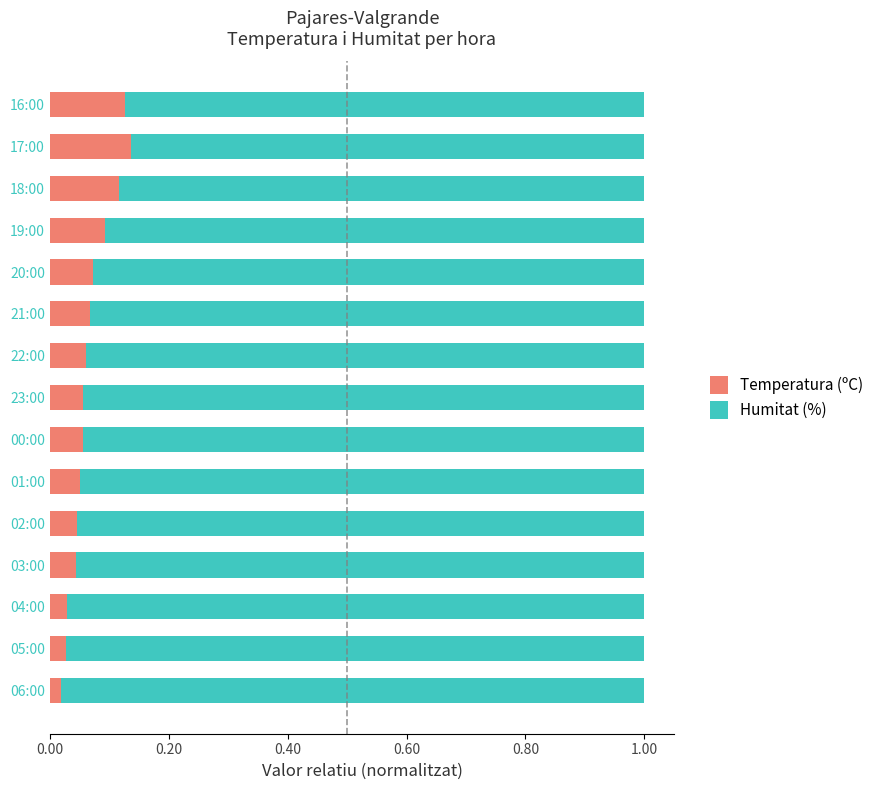

Count the Temperatura (ºC) values in the range 0 to 1.

15